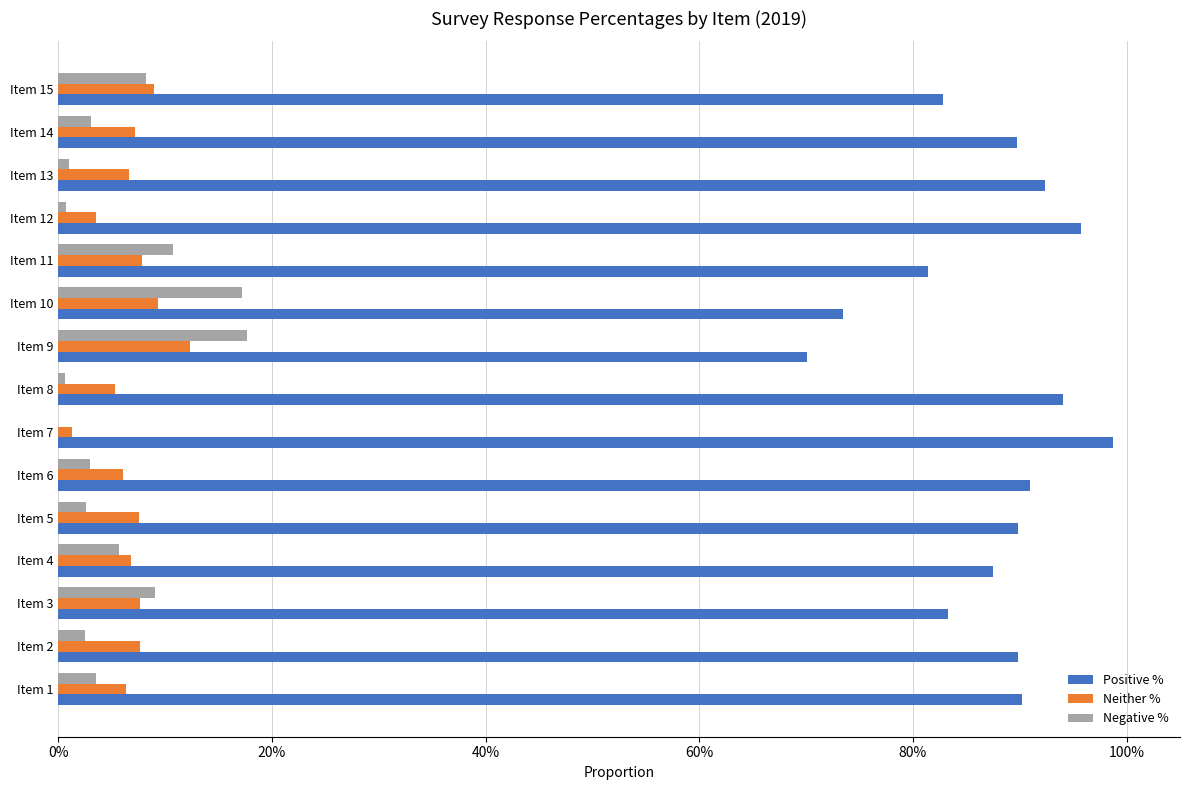

What are all the series names shown in the legend?

Positive %, Neither %, Negative %